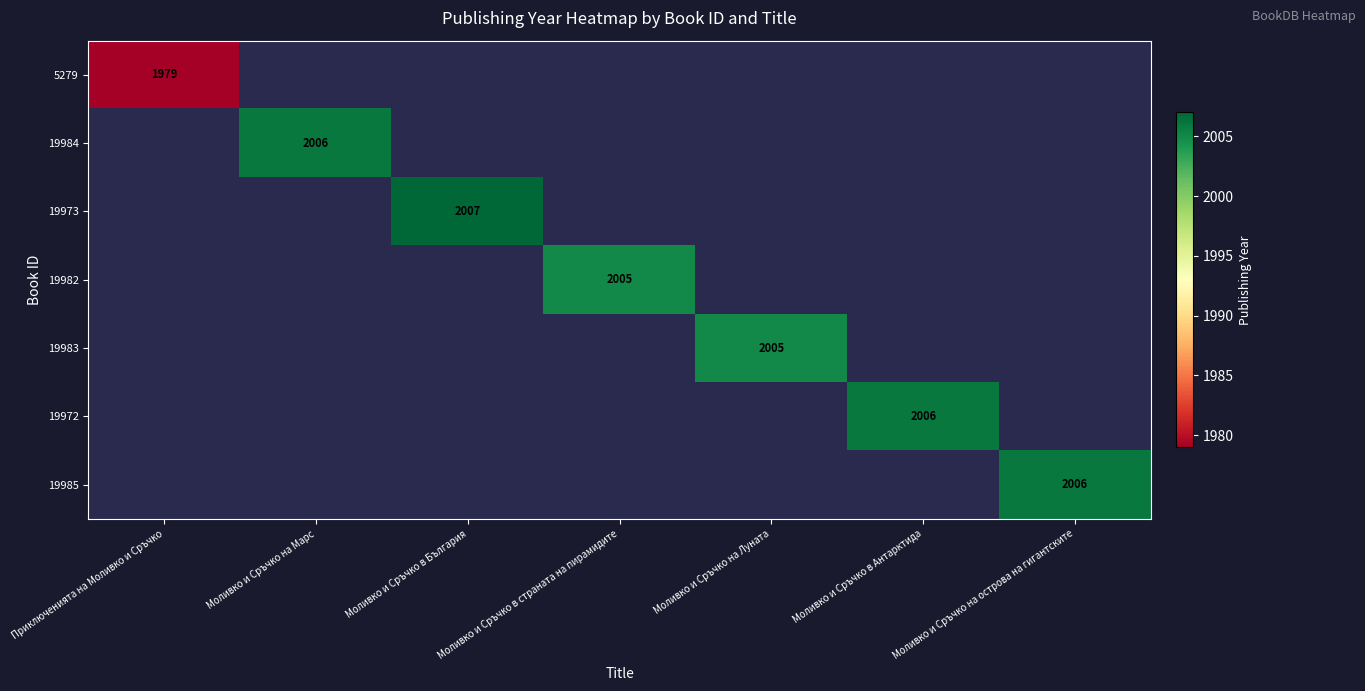

What is the smallest value displayed?

1979.0